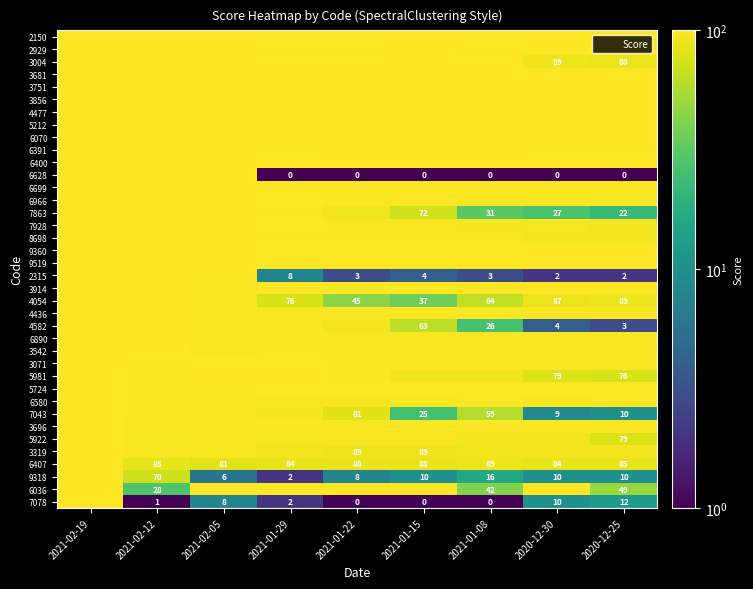

What is the highest value of the 3319 series?

99.0